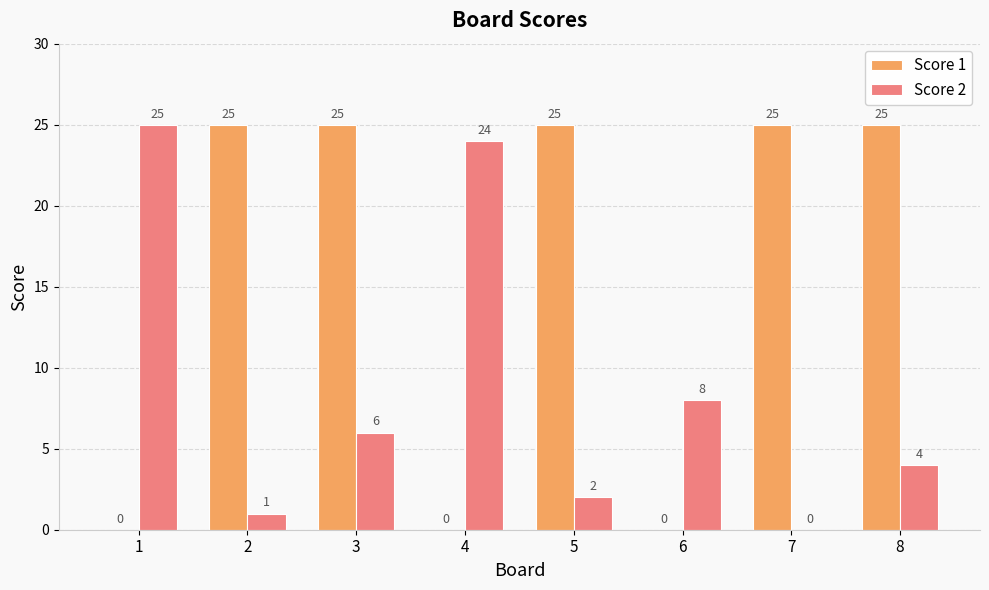

Is the value of Score 1 at 4 greater than the value of Score 2 at 6?

No